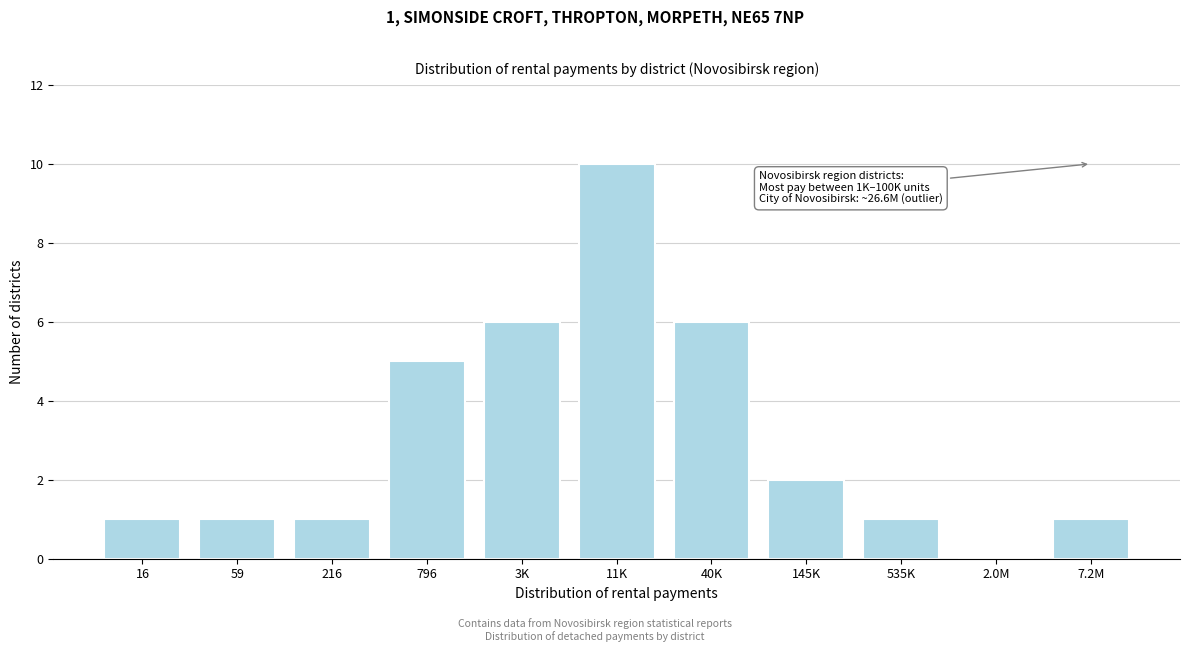

Reading left to right, transcribe all the data shown in this chart.

16=1	59=1	216=1	796=5	3K=6	11K=10	40K=6	145K=2	535K=1	2.0M=0	7.2M=1